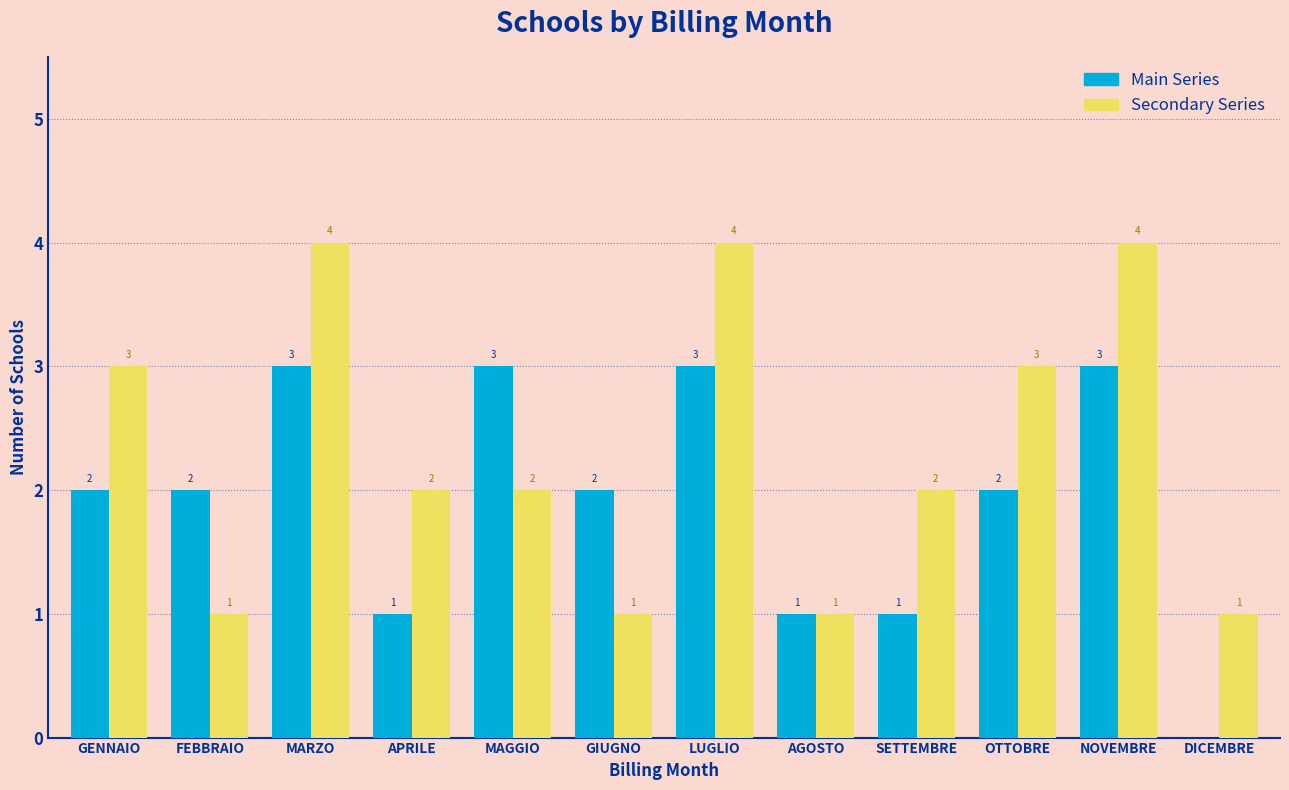

Reading right to left, what are all the values shown in this chart?

Main Series: DICEMBRE=0	NOVEMBRE=3	OTTOBRE=2	SETTEMBRE=1	AGOSTO=1	LUGLIO=3	GIUGNO=2	MAGGIO=3	APRILE=1	MARZO=3	FEBBRAIO=2	GENNAIO=2
Secondary Series: DICEMBRE=1	NOVEMBRE=4	OTTOBRE=3	SETTEMBRE=2	AGOSTO=1	LUGLIO=4	GIUGNO=1	MAGGIO=2	APRILE=2	MARZO=4	FEBBRAIO=1	GENNAIO=3